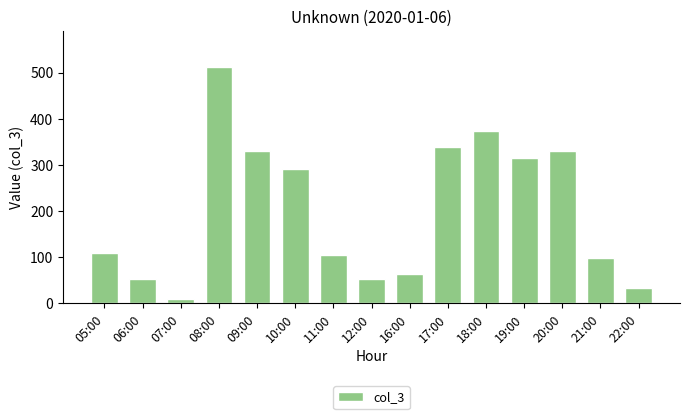

How many categories are shown in the chart?

15